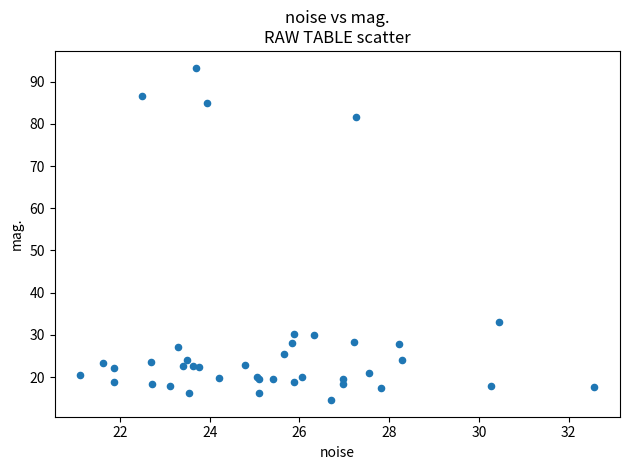

What Y value in the scatter plot is closest to 53?

33.0